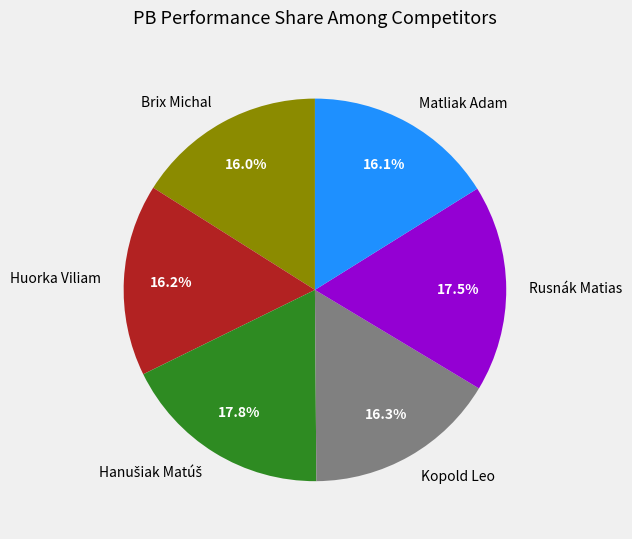

Is there any slice that represents more than half of the pie?

No